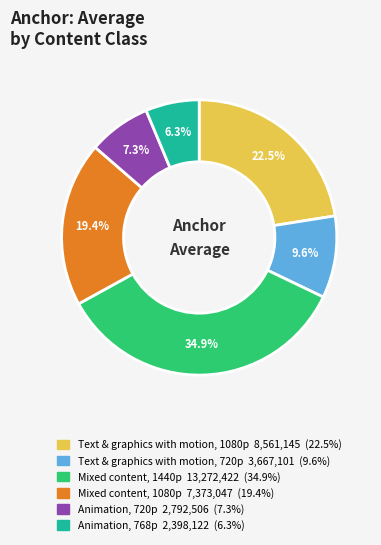

Is Mixed content, 1080p the majority of the pie?

No